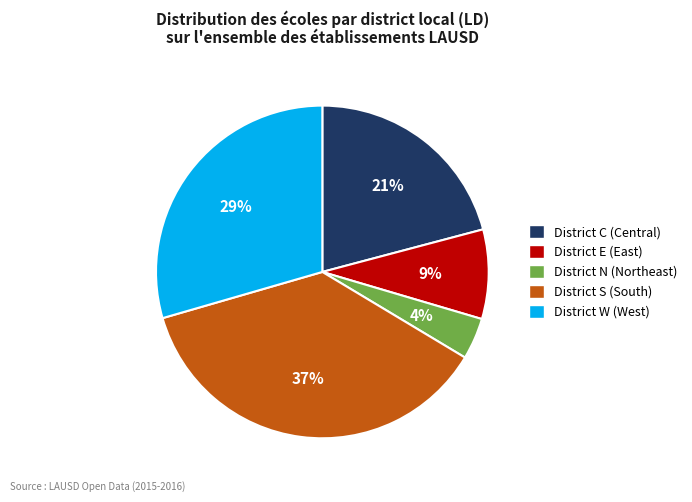

Which slice is the largest?

District S (South)